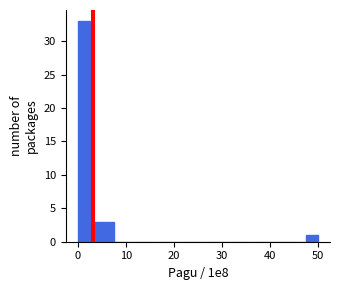

Read against the x-axis, roughly where is the centre of the tallest bar?

1